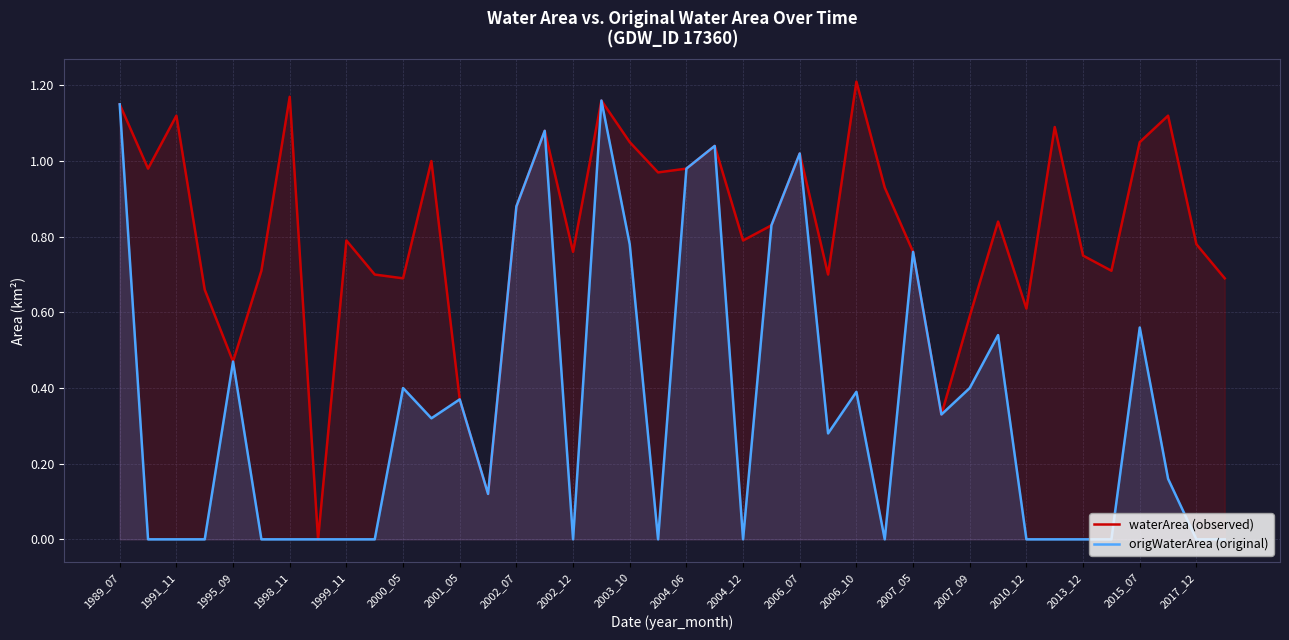

The waterArea (observed) series shows 0.5 at 2004_06. True or false?

False